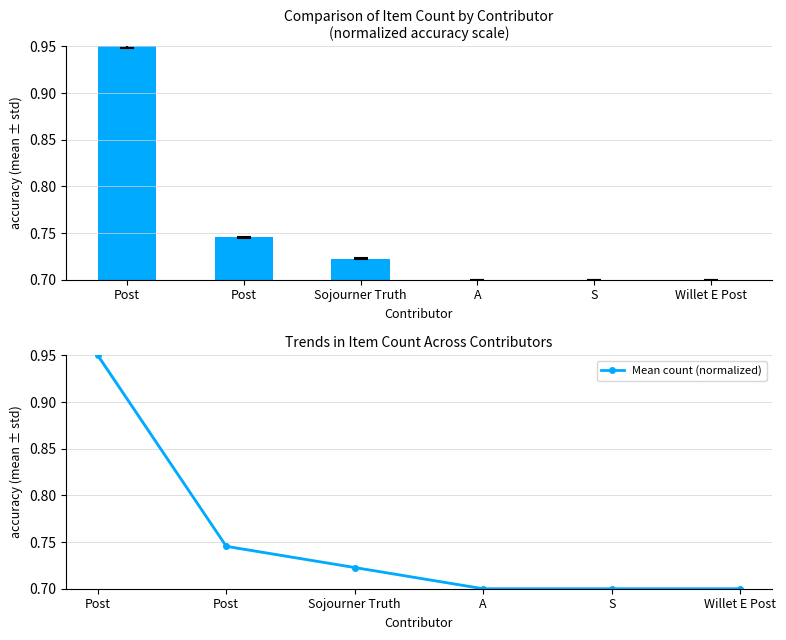

How many Mean count (normalized) values are between 0 and 1?

6